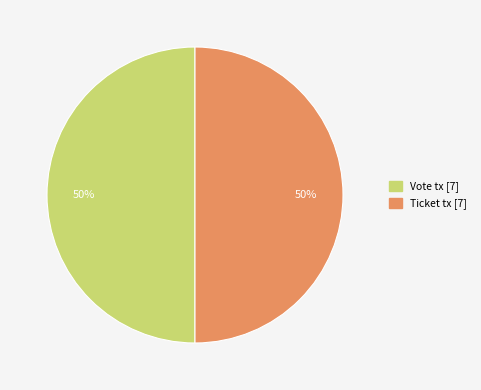

What is the ratio of the value at Vote tx to the value at Ticket tx?

1.0